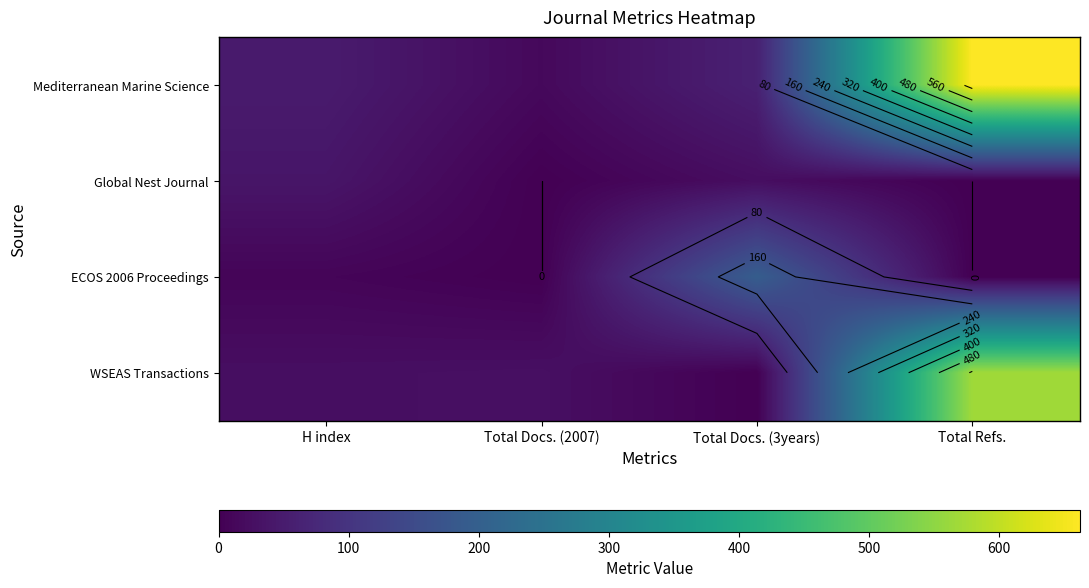

How many values in the Mediterranean Marine Science series exceed 60?

1